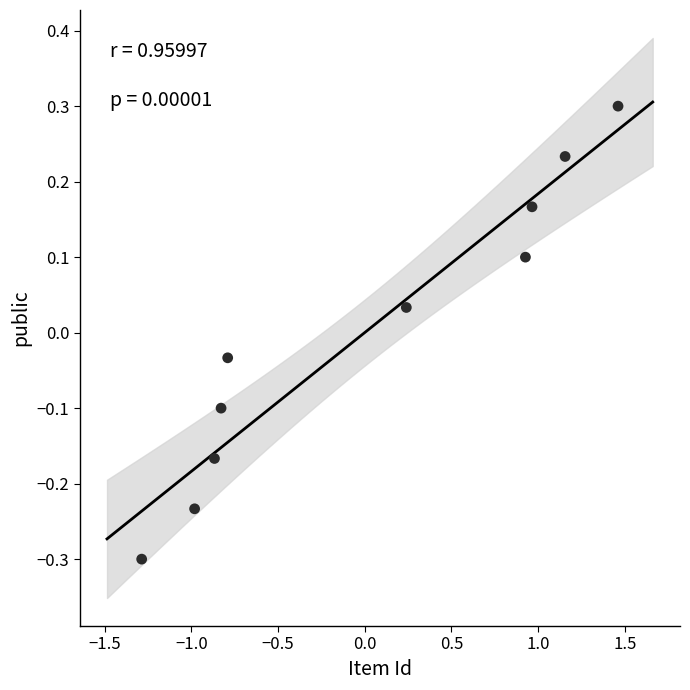

What is the range of X values (max minus min)?

2.7